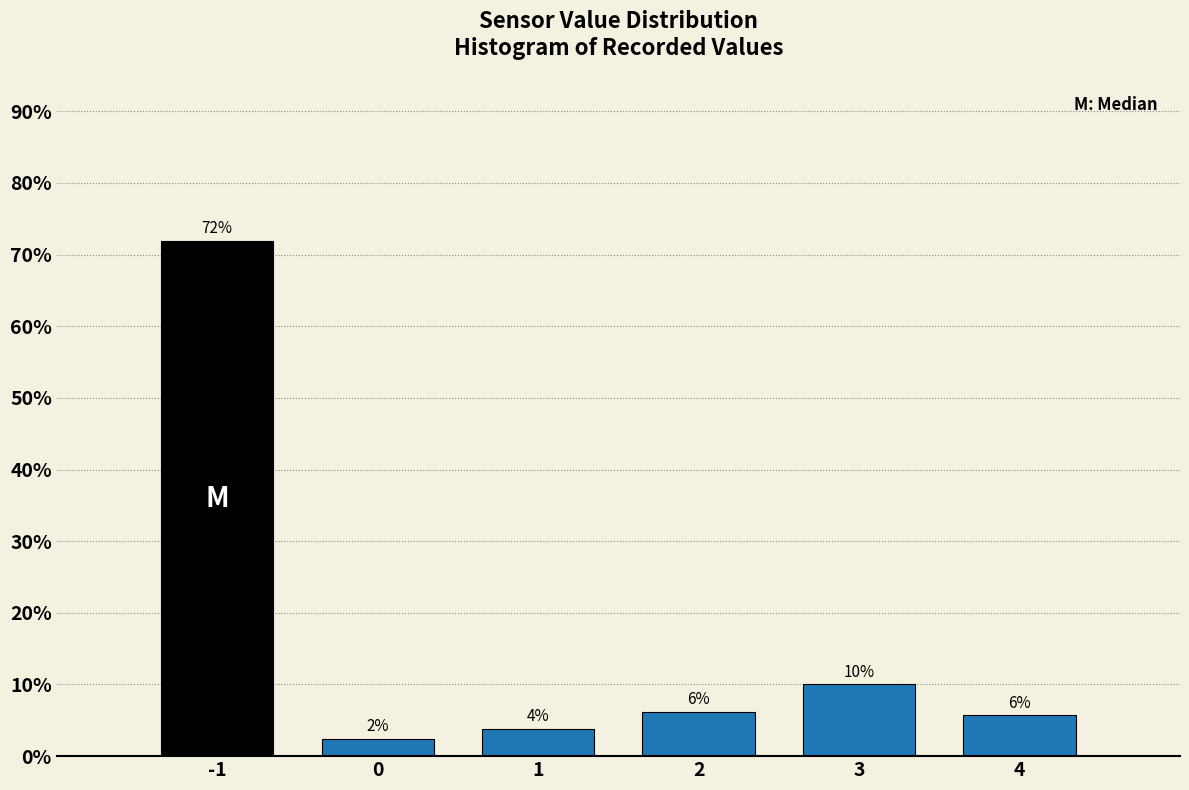

Are the bars horizontal?

No